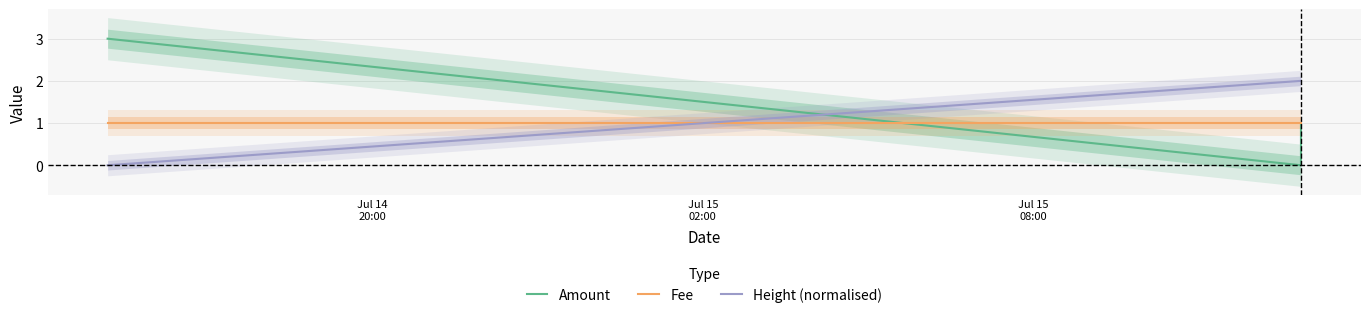

How many distinct data groups are displayed?

3